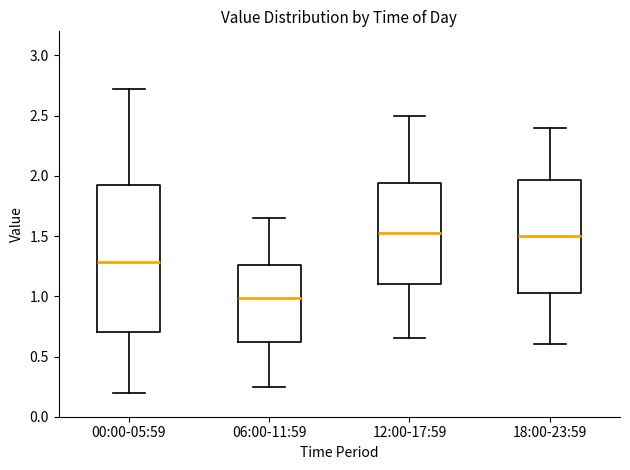

Which box is the tallest, from its lower edge to its upper edge?

00:00-05:59